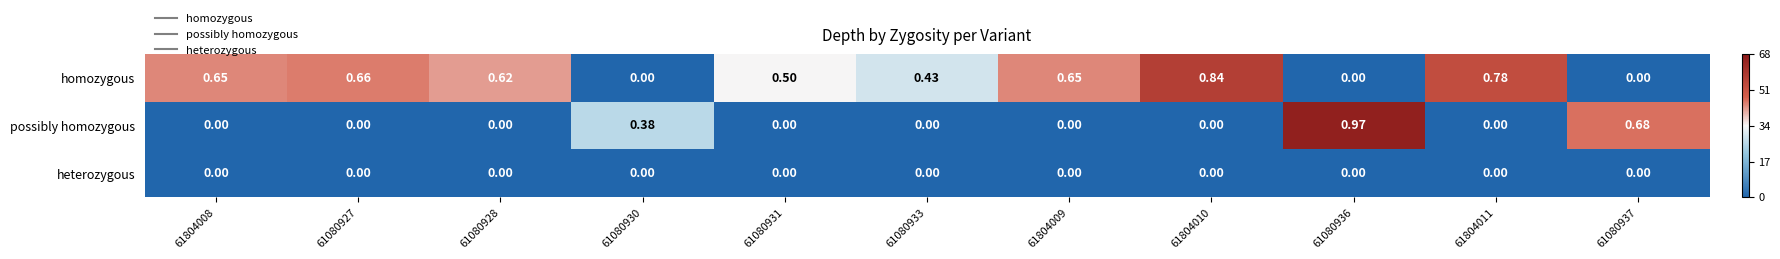

Which series has the largest total across all categories?

homozygous